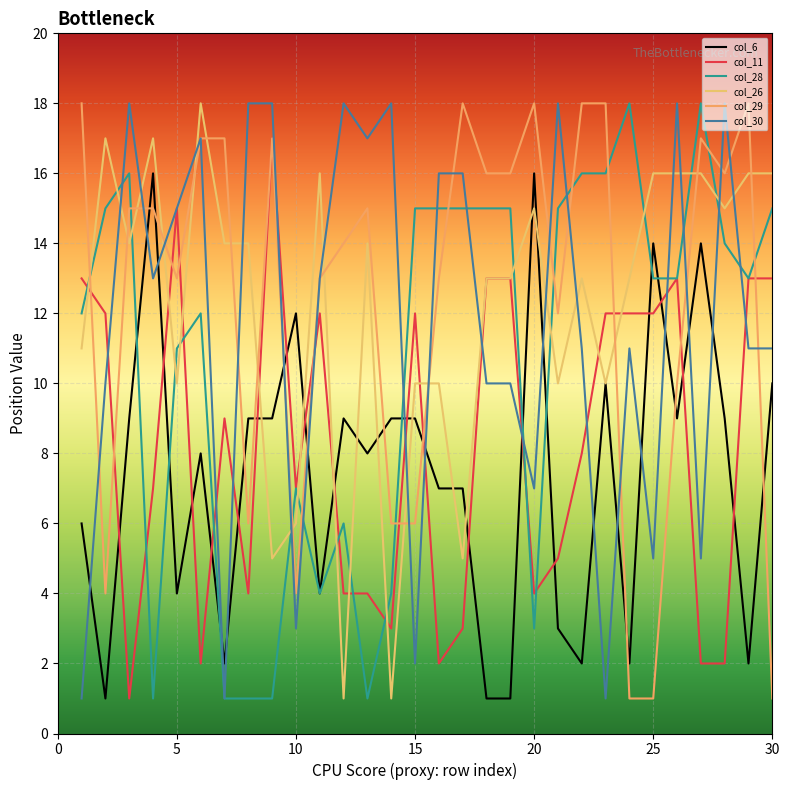

What is the difference between the second highest and minimum values in the col_11 series?

14